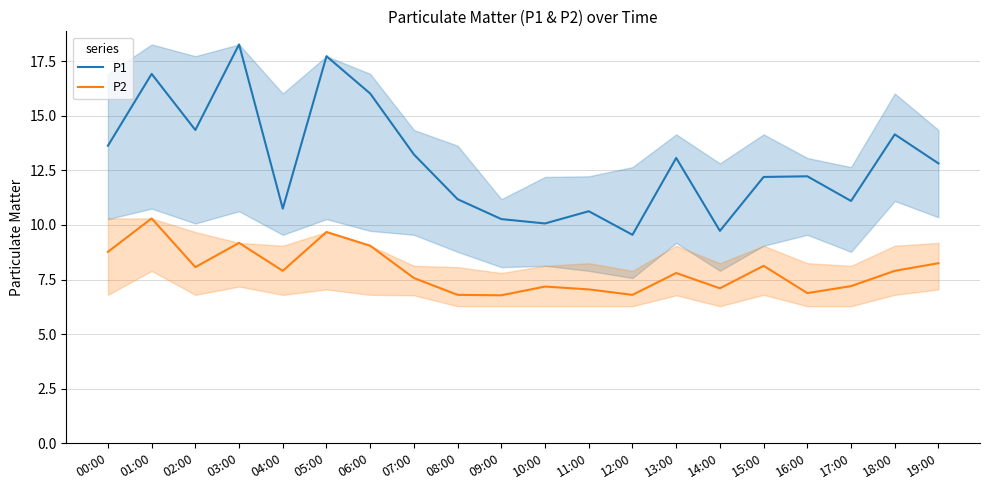

Reading right to left, list all the values displayed in this chart.

P1: 19:00=12.8	18:00=14.2	17:00=11.1	16:00=12.2	15:00=12.2	14:00=9.7	13:00=13.1	12:00=9.6	11:00=10.6	10:00=10.1	09:00=10.3	08:00=11.2	07:00=13.2	06:00=16.0	05:00=17.7	04:00=10.8	03:00=18.3	02:00=14.3	01:00=16.9	00:00=13.6
P2: 19:00=8.2	18:00=7.9	17:00=7.2	16:00=6.9	15:00=8.1	14:00=7.1	13:00=7.8	12:00=6.8	11:00=7.0	10:00=7.2	09:00=6.8	08:00=6.8	07:00=7.6	06:00=9.1	05:00=9.7	04:00=7.9	03:00=9.2	02:00=8.1	01:00=10.3	00:00=8.8